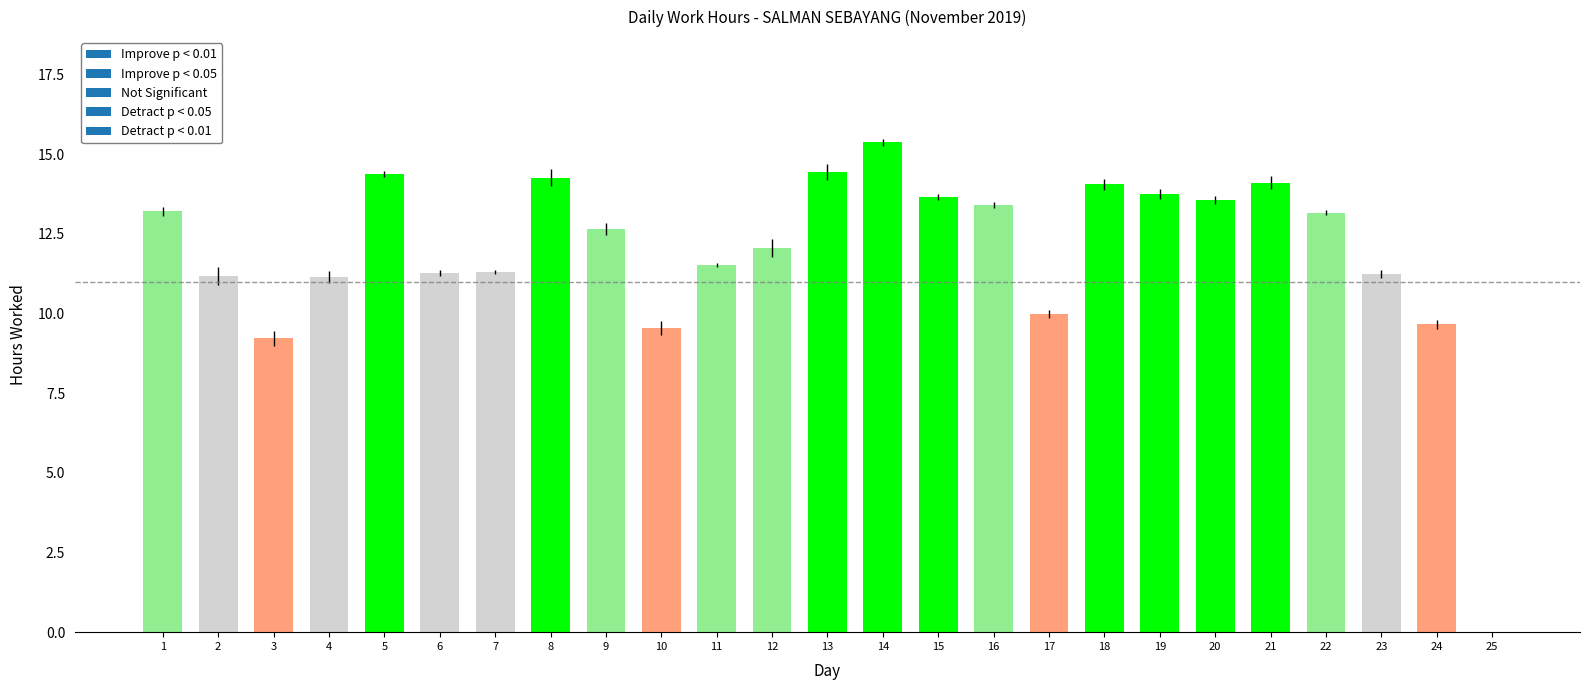

Is it true that the value at 4 is 18.1?

False